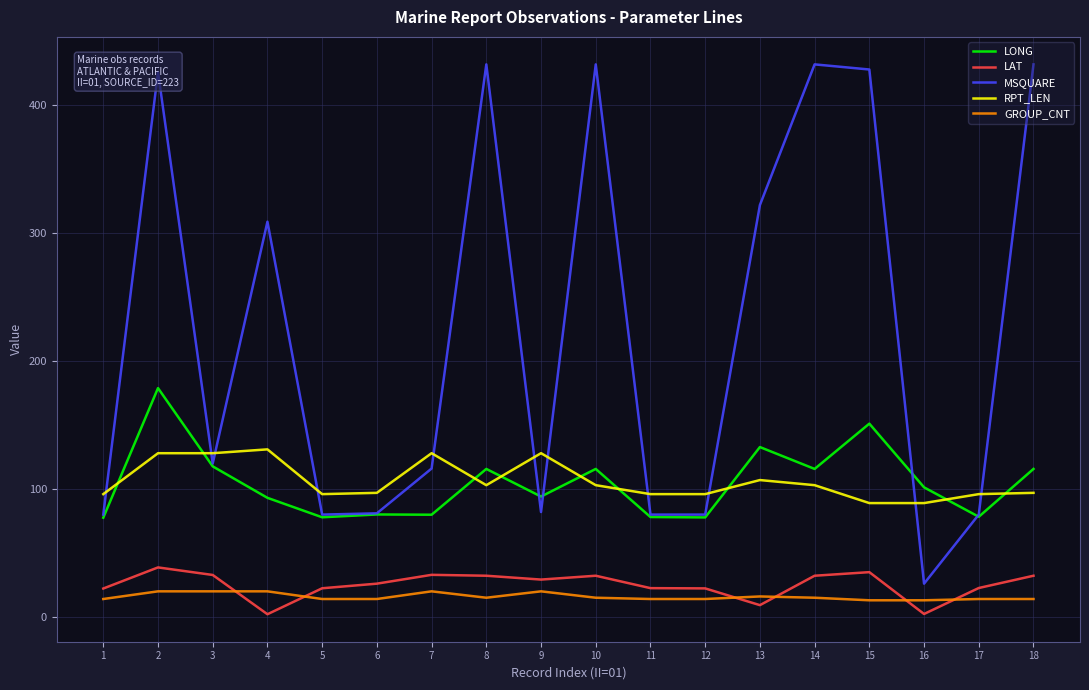

Does the chart display data point markers on the line(s)?

No